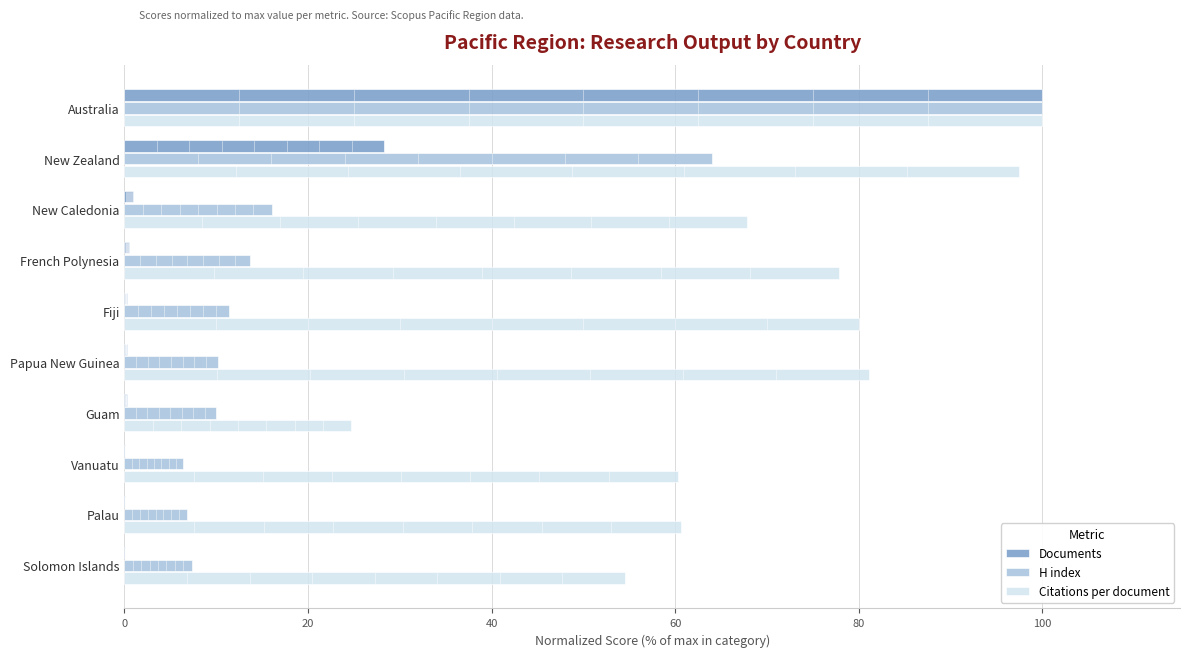

At which label is Documents closest to 50?

New Zealand